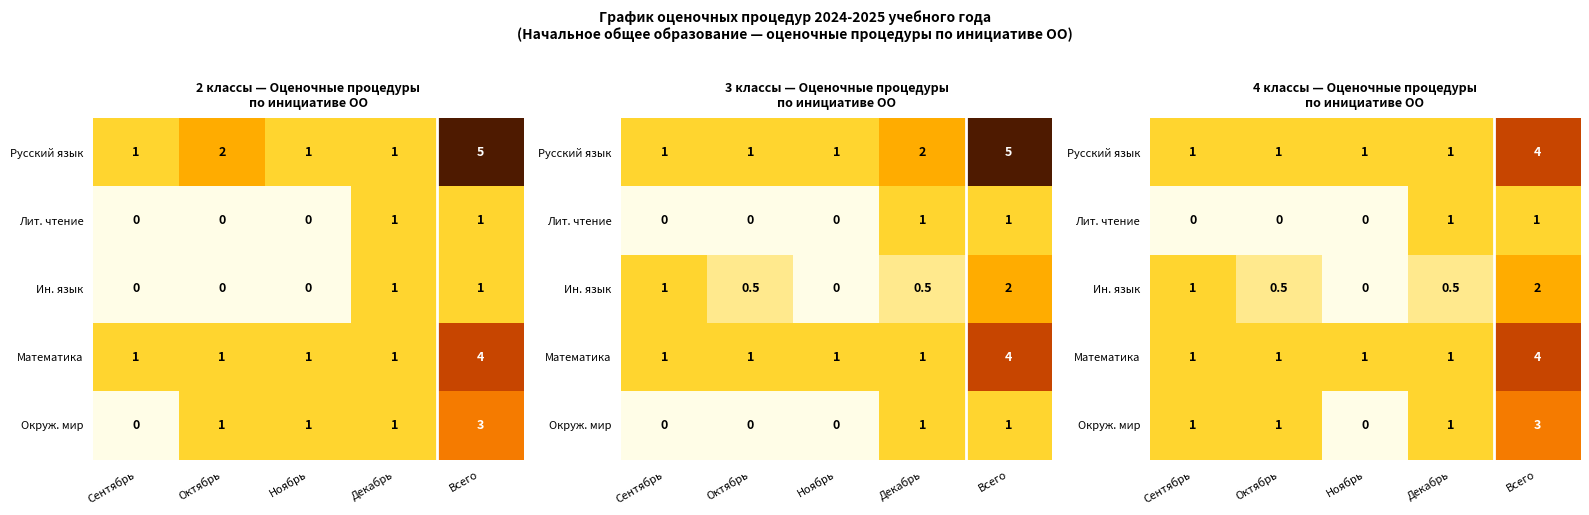

What is the maximum value for Русский язык?

4.0